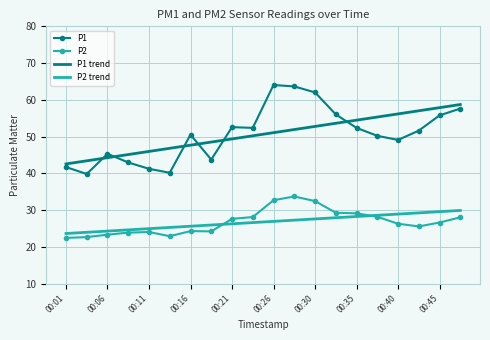

At how many categories does at least one series exceed 27?

20